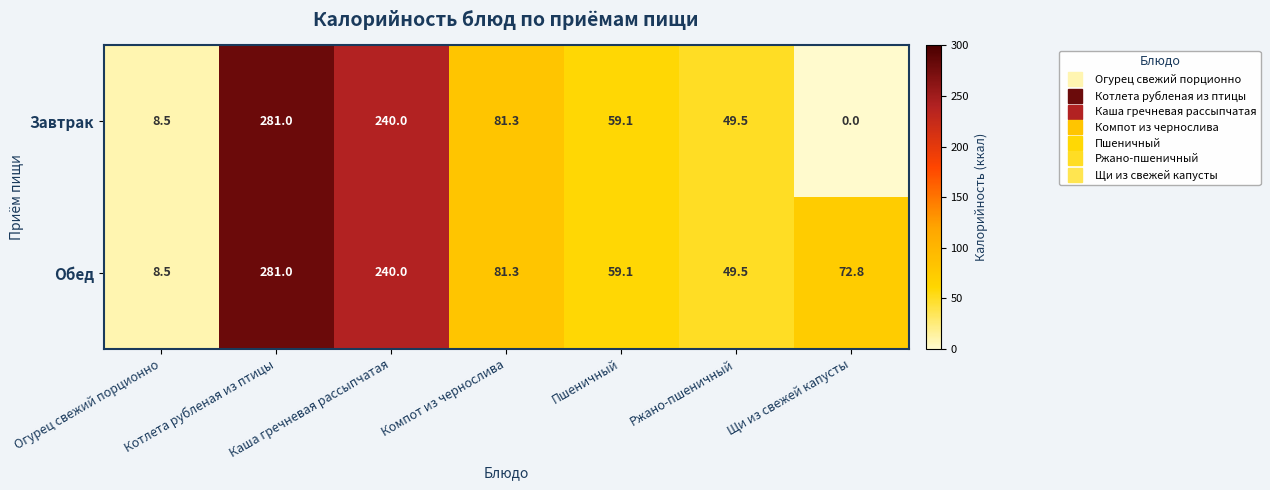

Is it true that Обед equals 8.5 at Огурец свежий порционно?

True